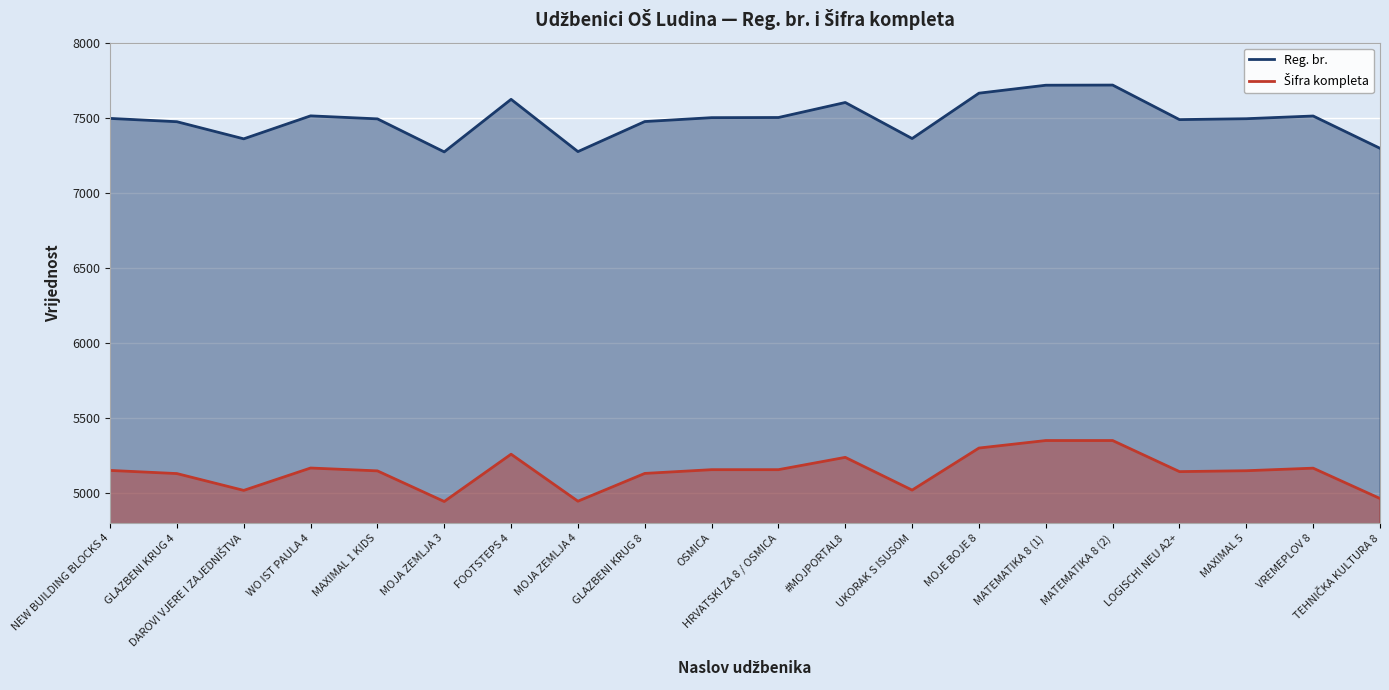

True or false: Šifra kompleta and Reg. br. intersect in this chart.

False